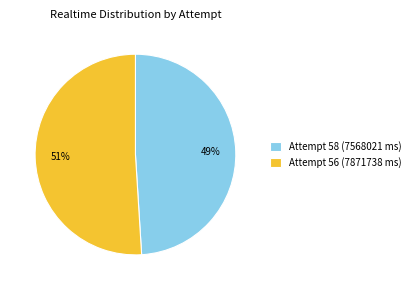

What is the majority slice?

Attempt 56 (7871738 ms)